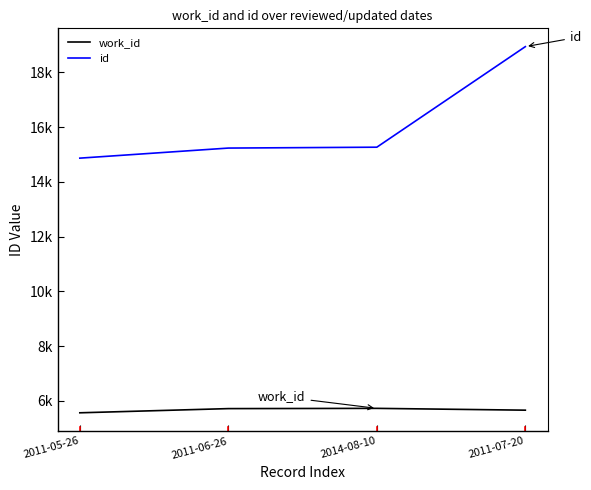

At which label is work_id closest to 5643?

2011-07-20